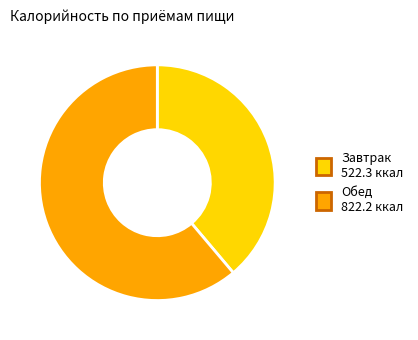

Is there any slice that represents more than half of the pie?

Yes